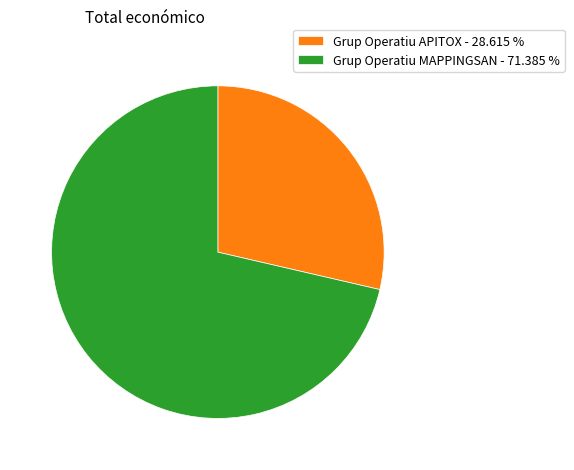

Between Grup Operatiu MAPPINGSAN and Grup Operatiu APITOX, which is larger?

Grup Operatiu MAPPINGSAN